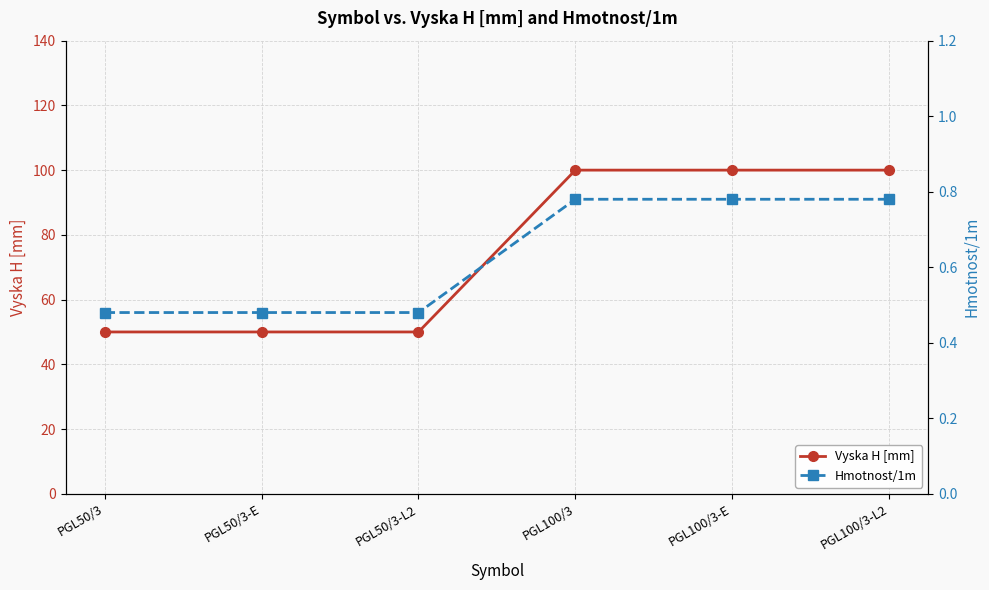

True or false: Hmotnost/1m and Vyska H [mm] intersect in this chart.

False